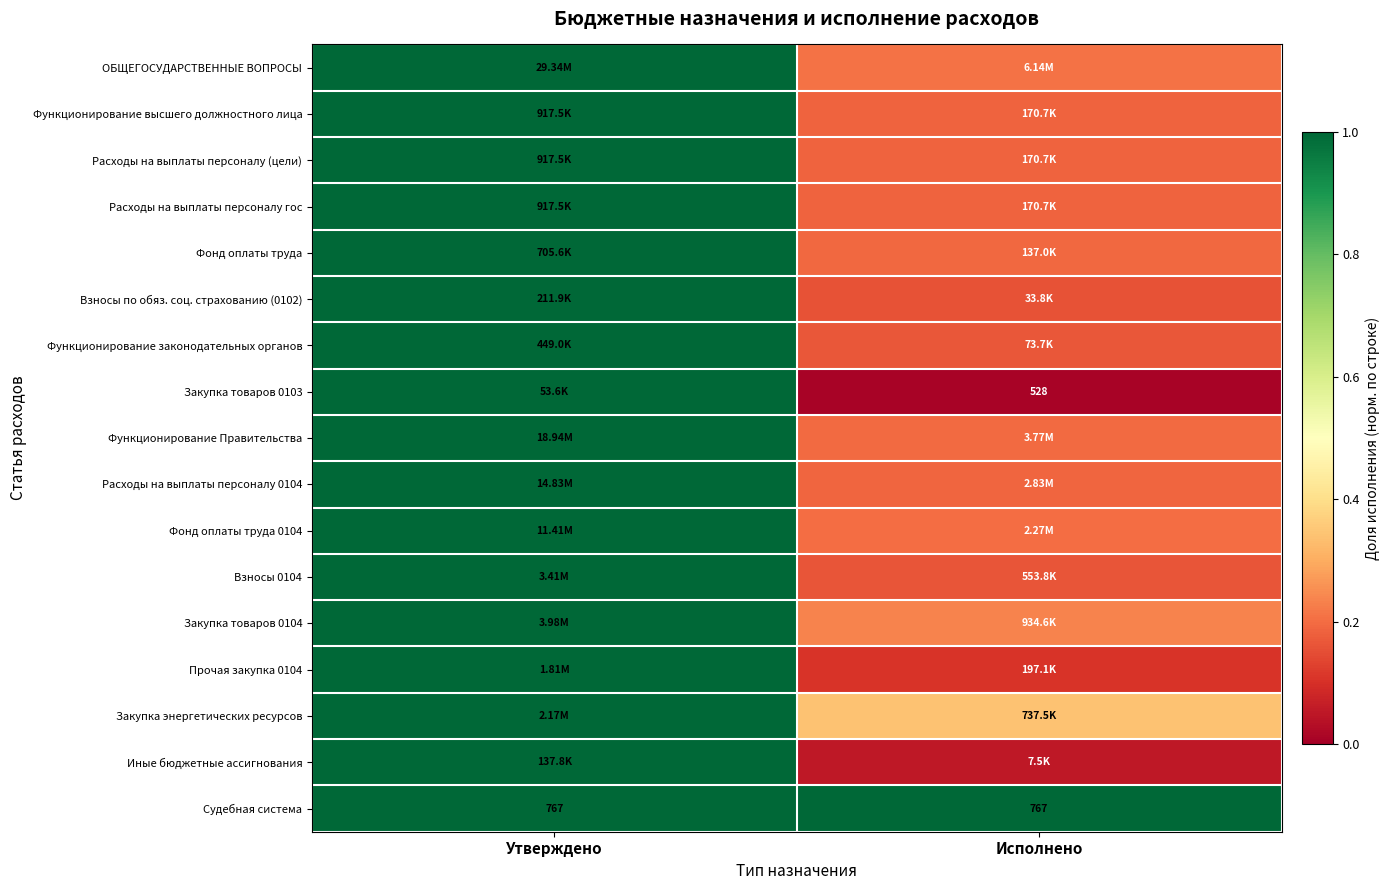

What is the maximum value for Расходы на выплаты персоналу 0104?

1.0